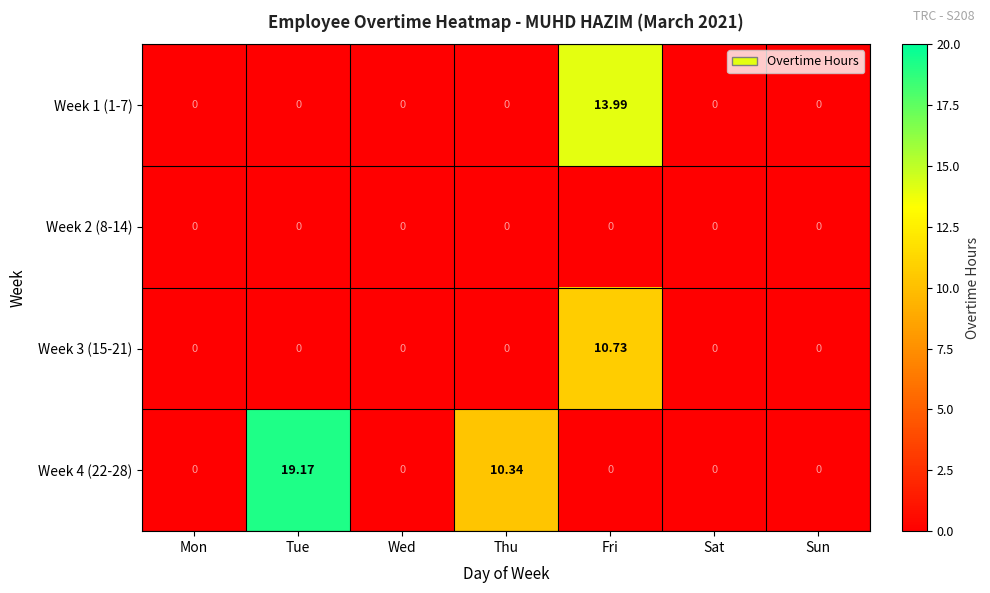

Which label corresponds to the largest value in the chart?

Tue